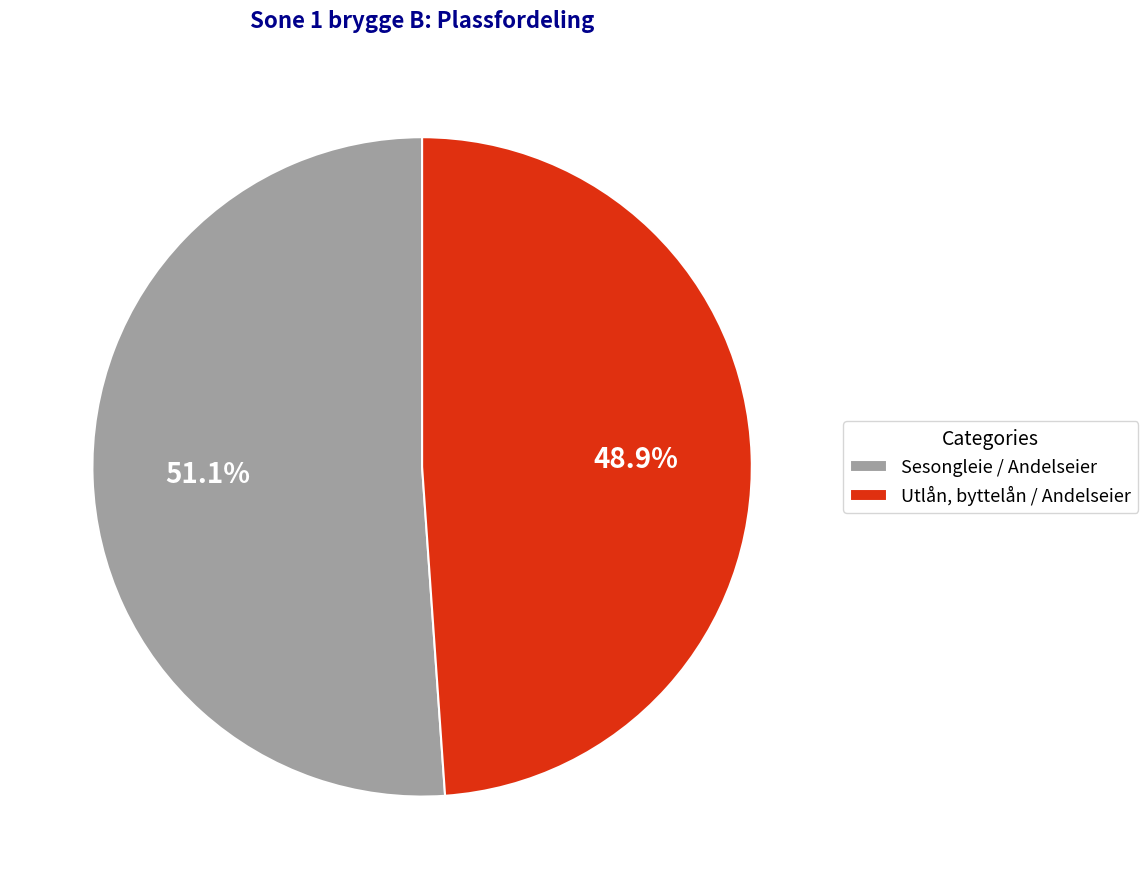

To the nearest percent, what portion does Utlån, byttelån / Andelseier represent?

49%